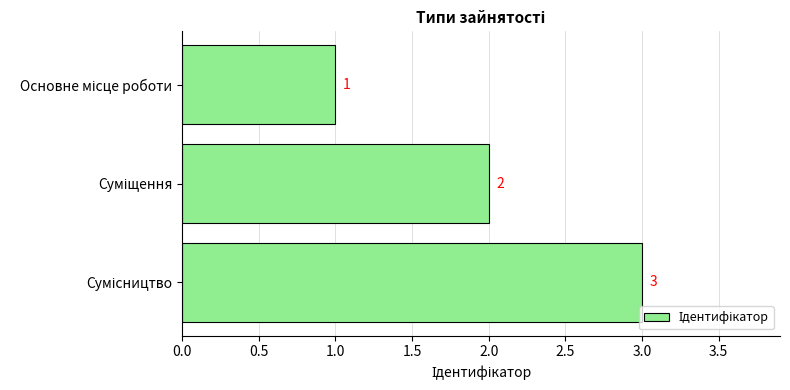

What is the greatest value displayed?

3